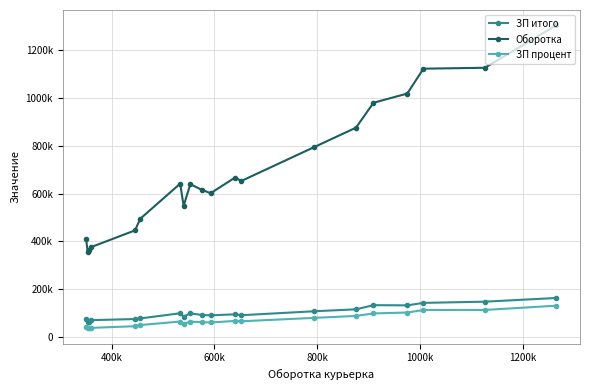

True or false: ЗП процент and Оборотка cross at least once.

False